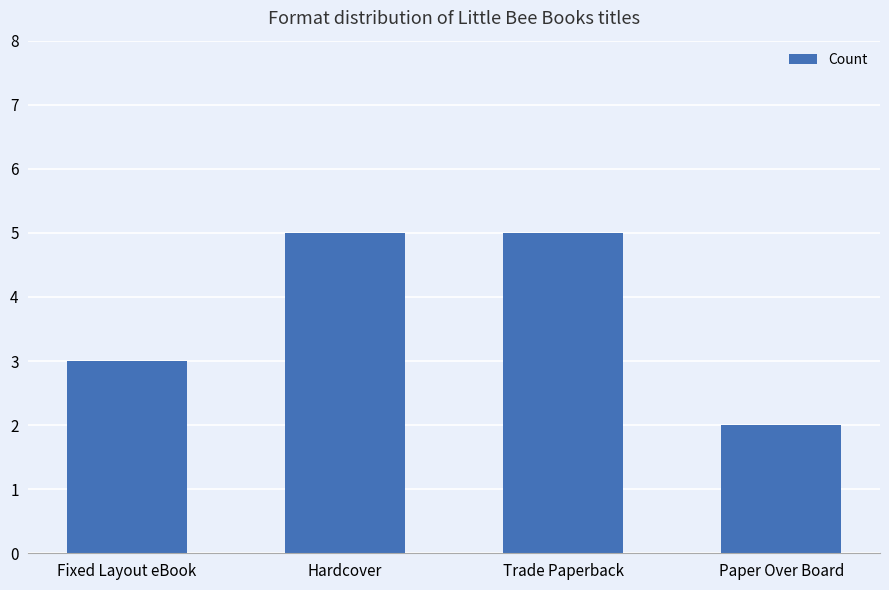

What is the label of the 2nd bar from the left?

Hardcover